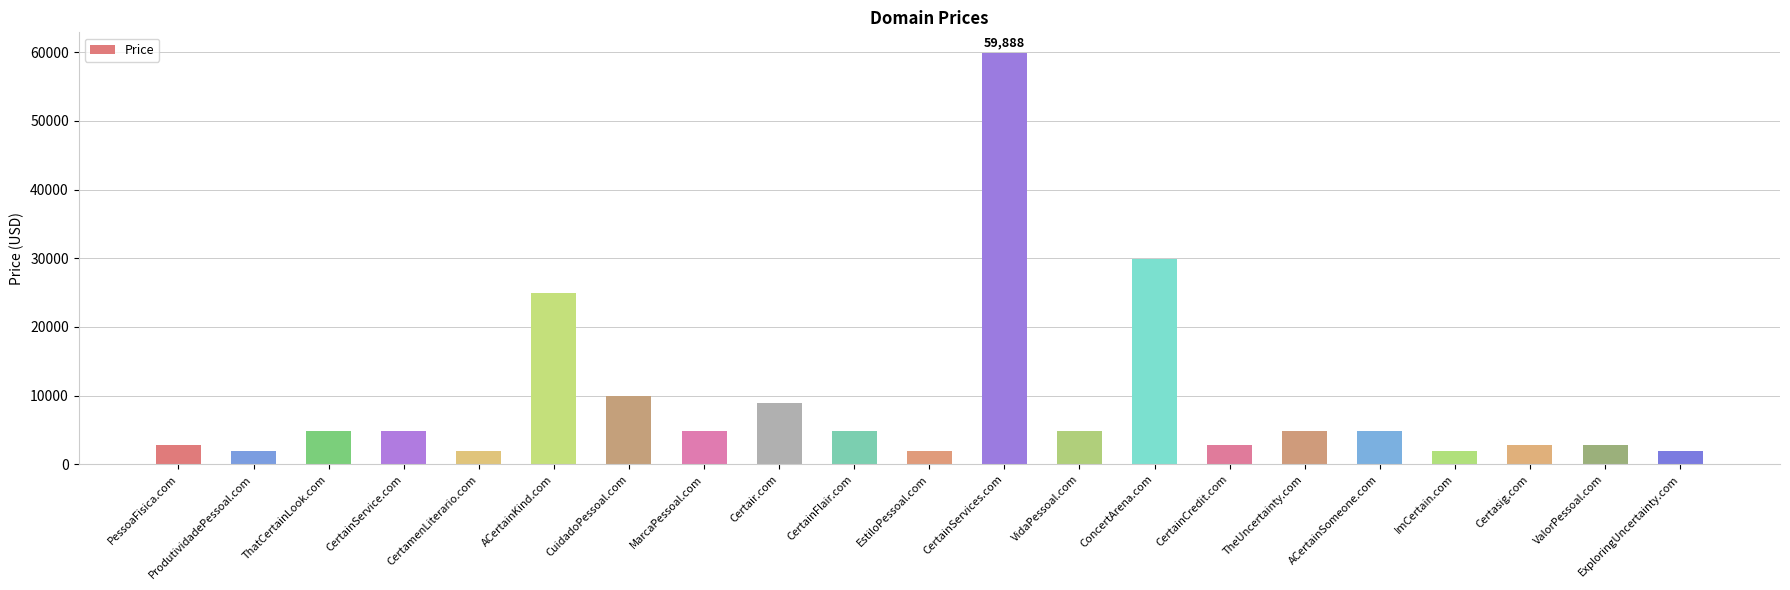

What is the value of the 16th bar from the left?

4888